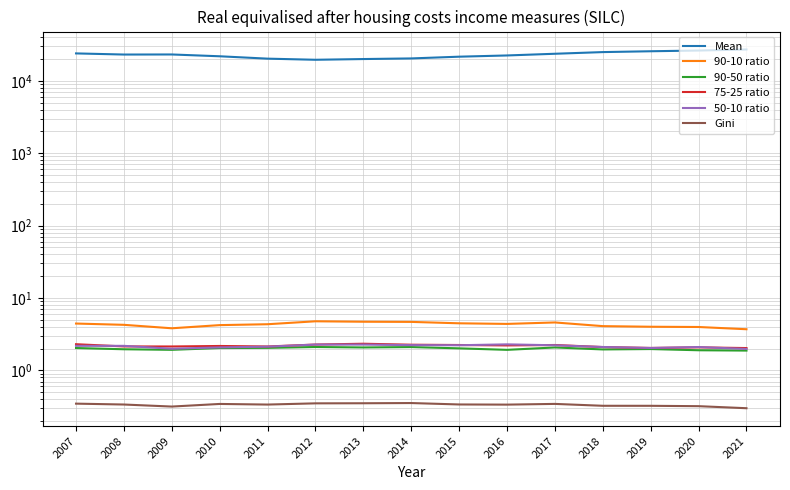

At which category is the sum across all series the highest?

2021